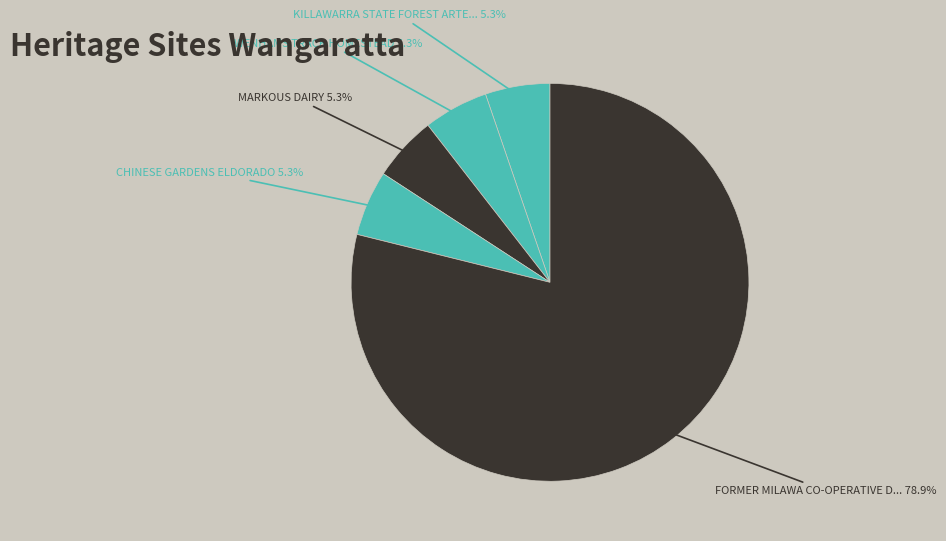

Which category has the smallest portion of the pie?

KILLAWARRA STATE FOREST ARTEFACT SCATTER